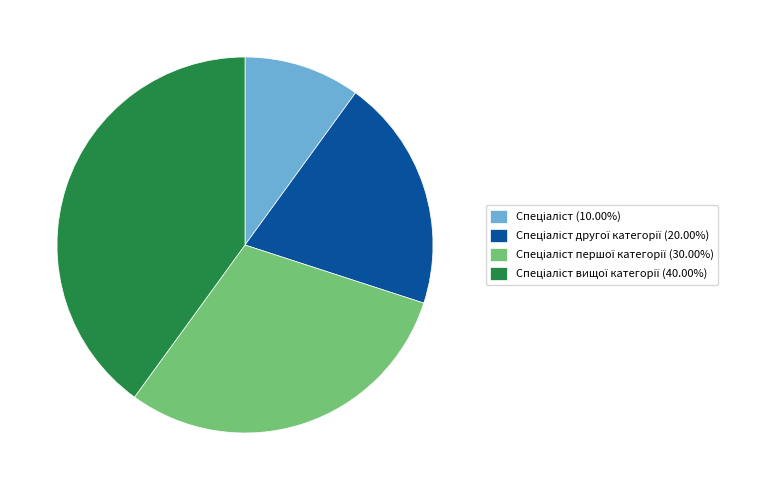

Does any single category account for the majority?

No